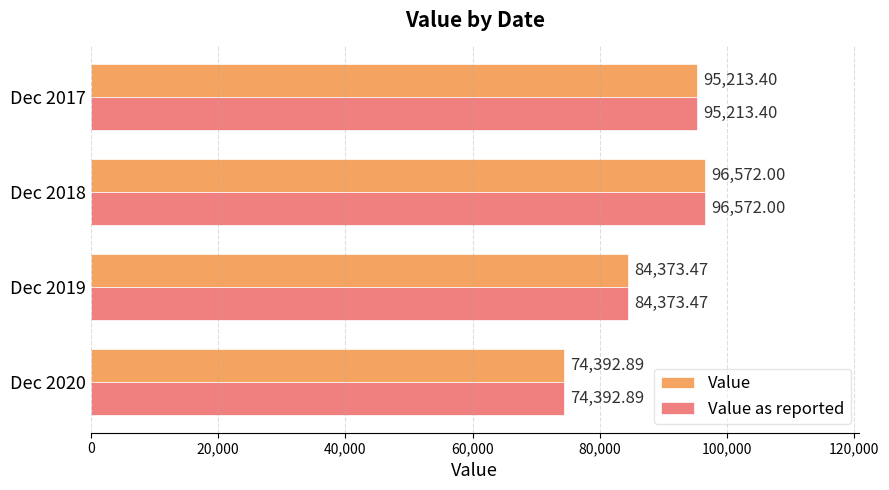

What is the average value of the Value series?

87637.9